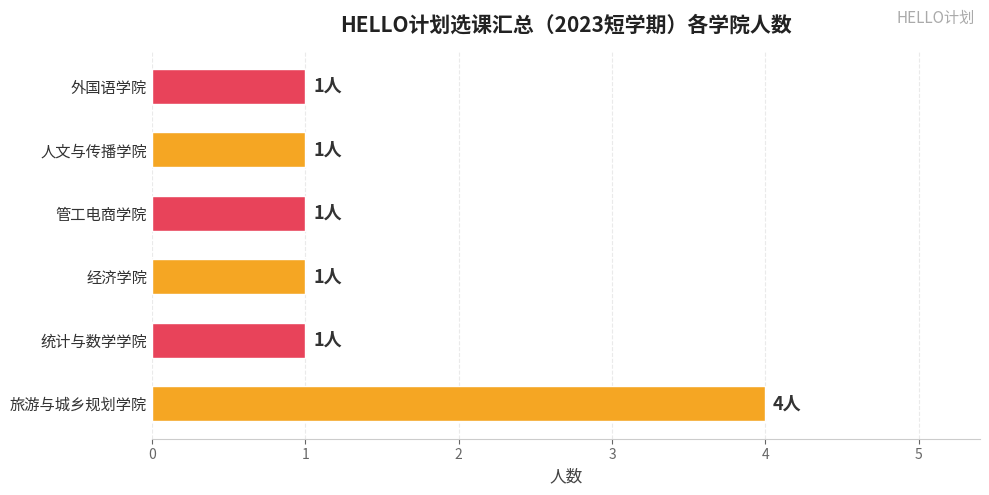

How many series are shown in this chart?

1